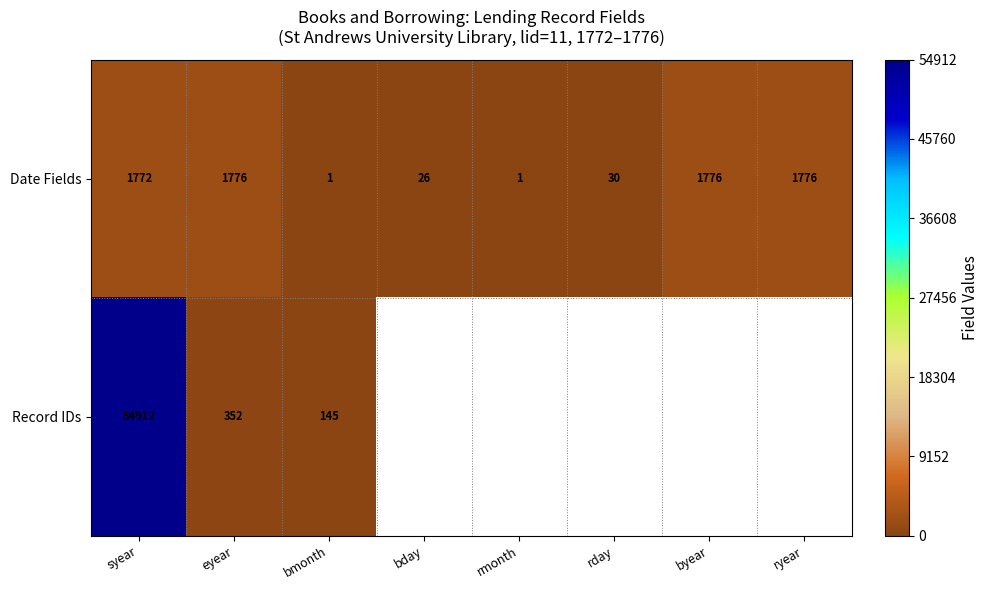

What is the difference between the highest and lowest values at eyear?

1424